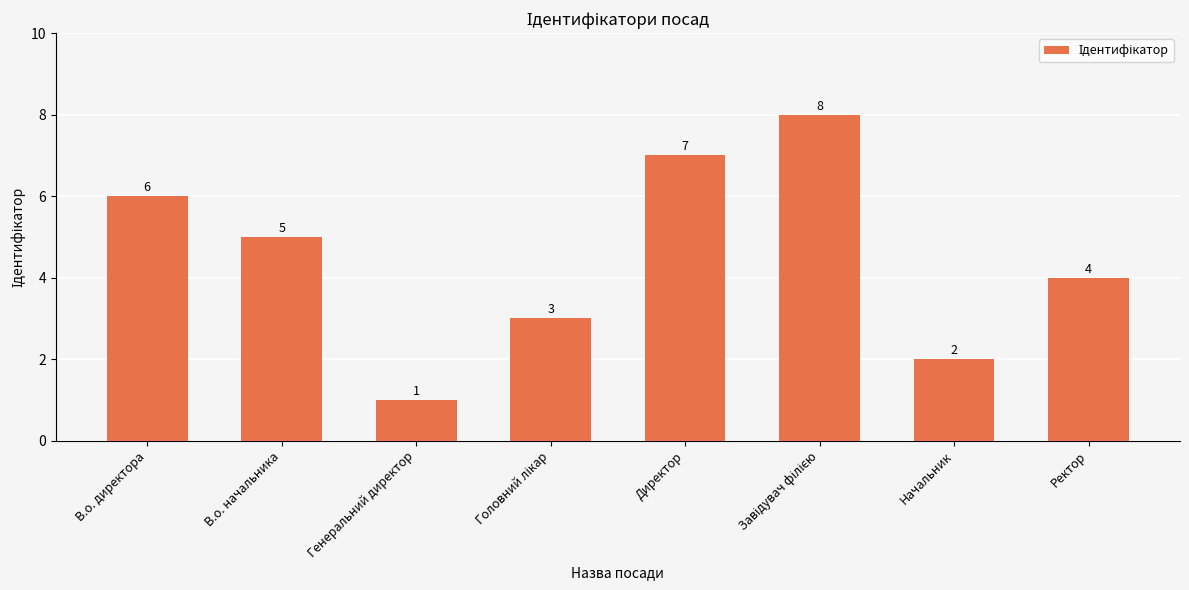

What is the change in value from В.о. директора to Директор?

+1